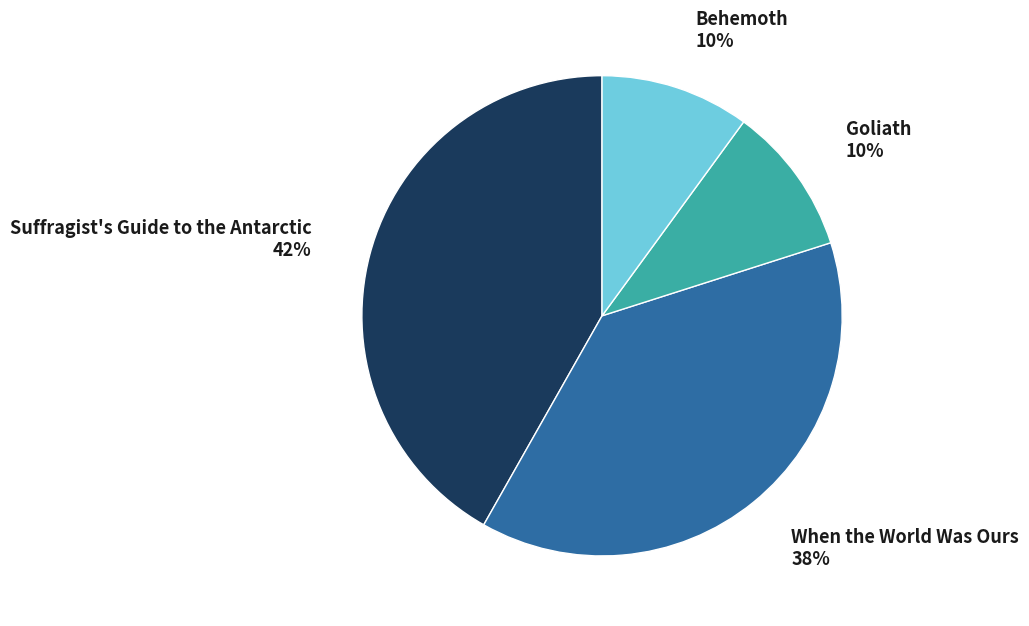

To the nearest percent, what is the combined percentage of Behemoth and When the World Was Ours?

48%